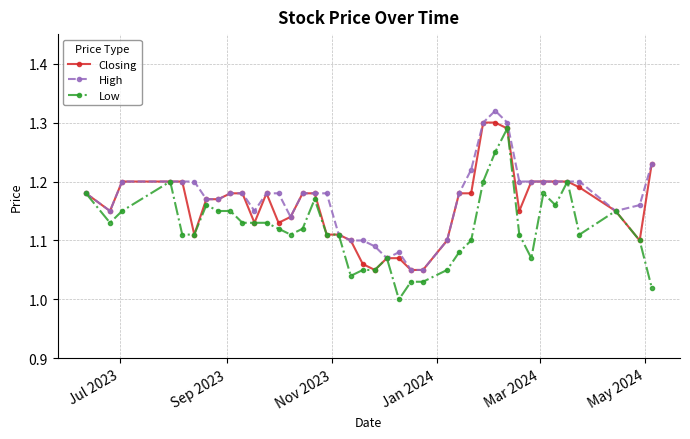

True or false: Low has more than 1 points higher than both neighbors.

True